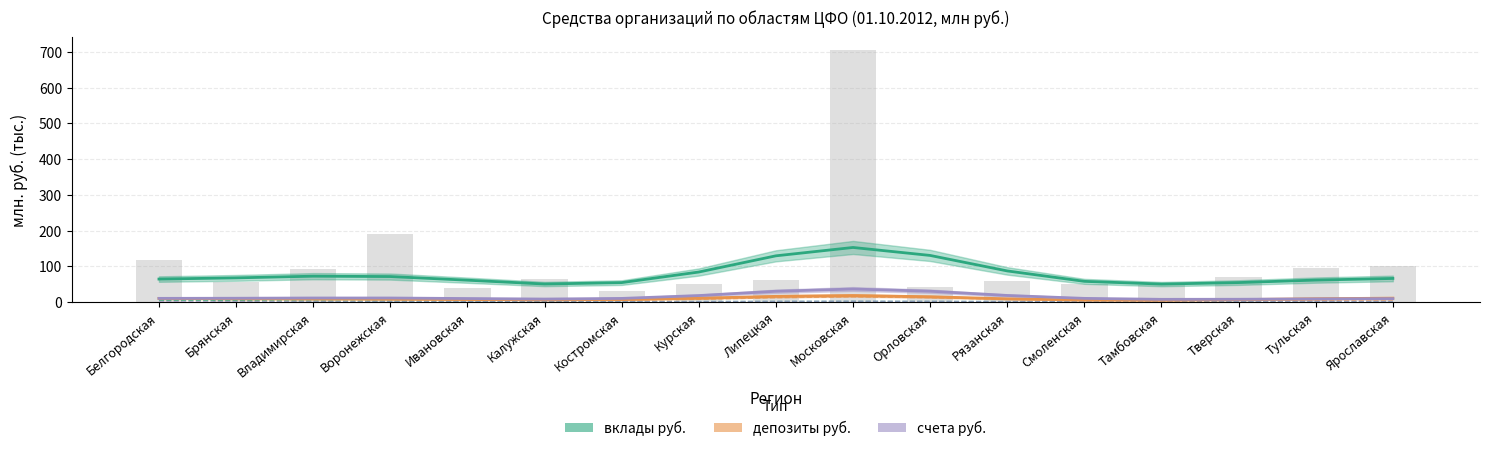

True or false: вклады вал. has a value of 6.7 at Брянская.

True